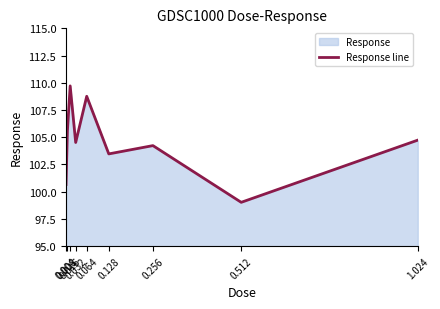

How many interior local valleys (lower than both neighbors) does the data have?

3